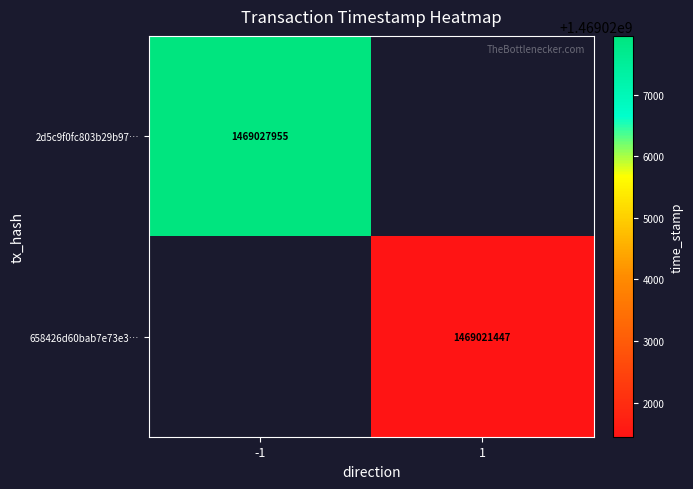

How many categories are shown in the chart?

2